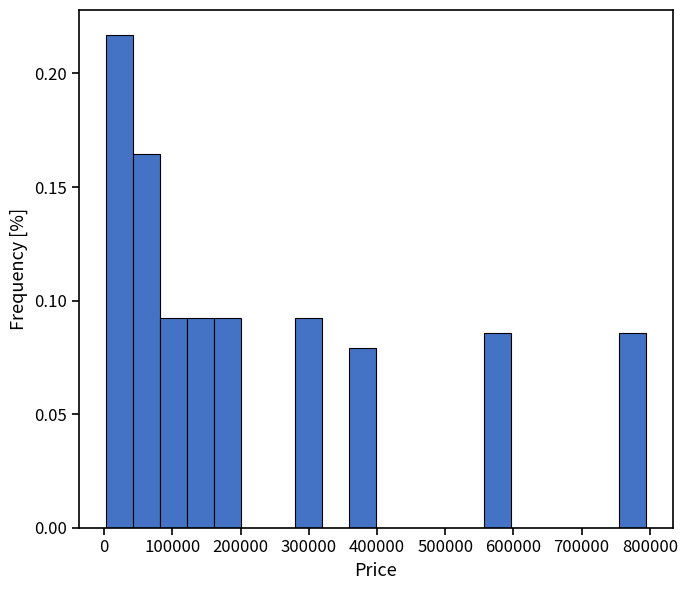

Around what value on the x-axis is the tallest bar? Give the approximate position of its centre, as read against the axis.

20000